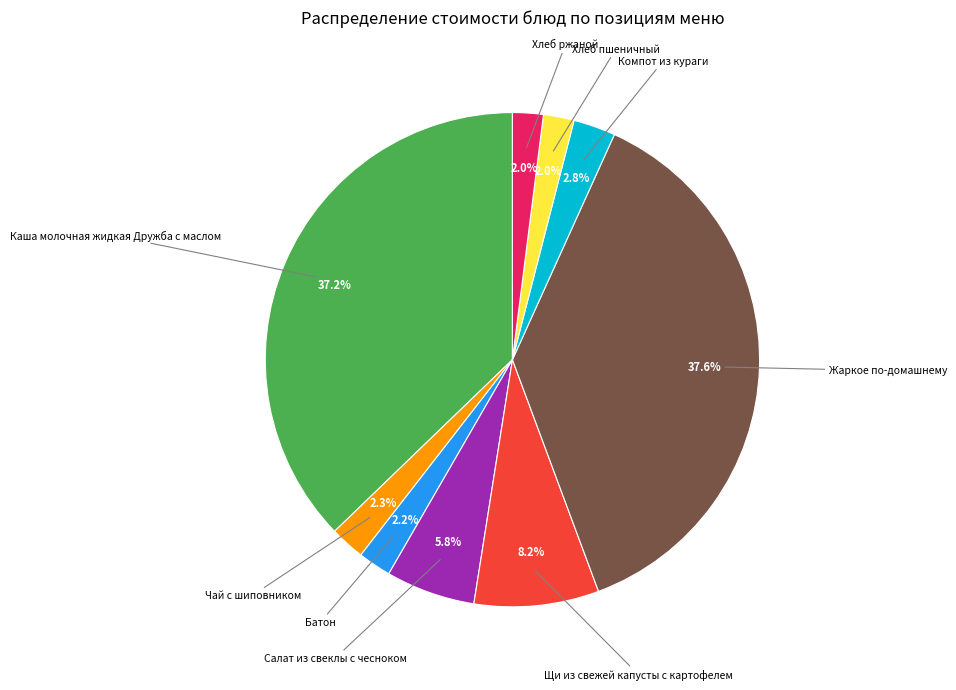

Does any single category account for the majority?

No